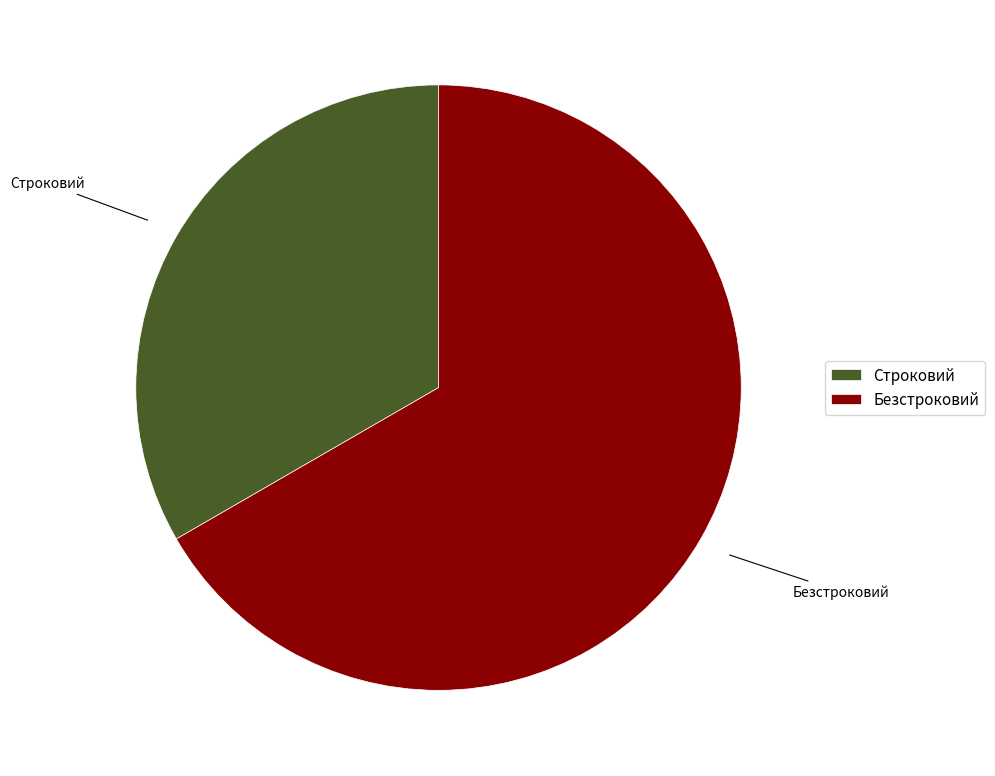

Is there any slice that represents more than half of the pie?

Yes